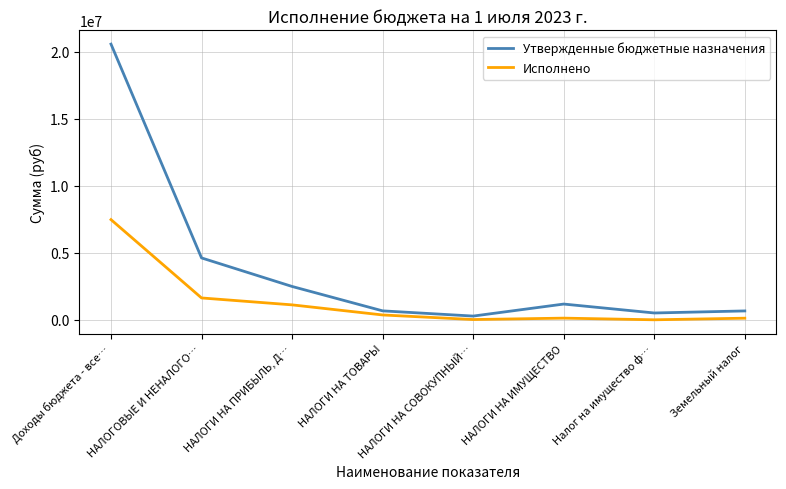

What is the sum of all Исполнено values?

10880766.6